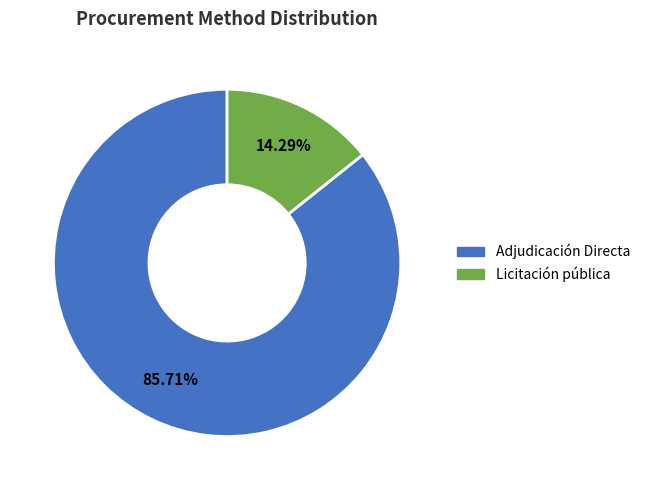

Combined, what portion of the pie is Adjudicación Directa and Licitación pública?

100.0%